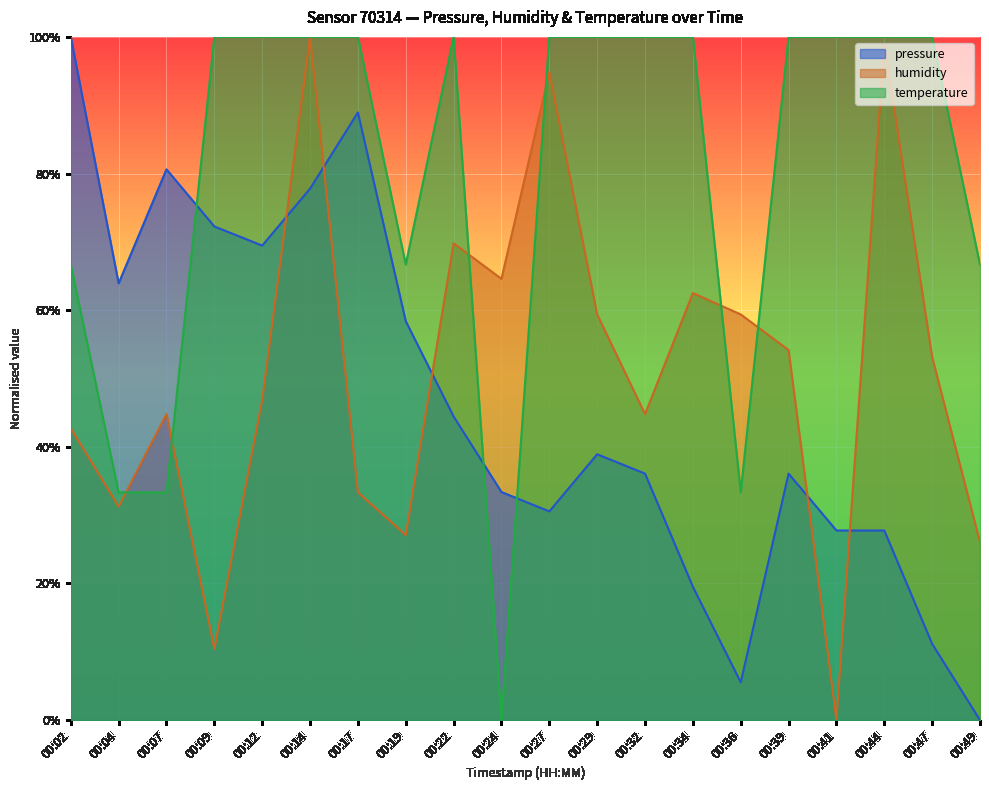

The value of temperature at 00:34 is 0.6. True or false?

False